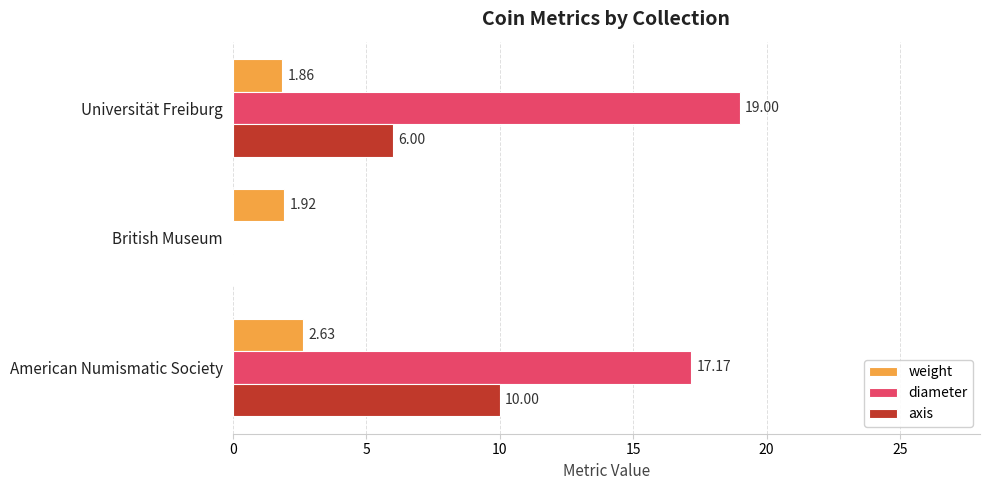

At which label is diameter closest to 9?

American Numismatic Society